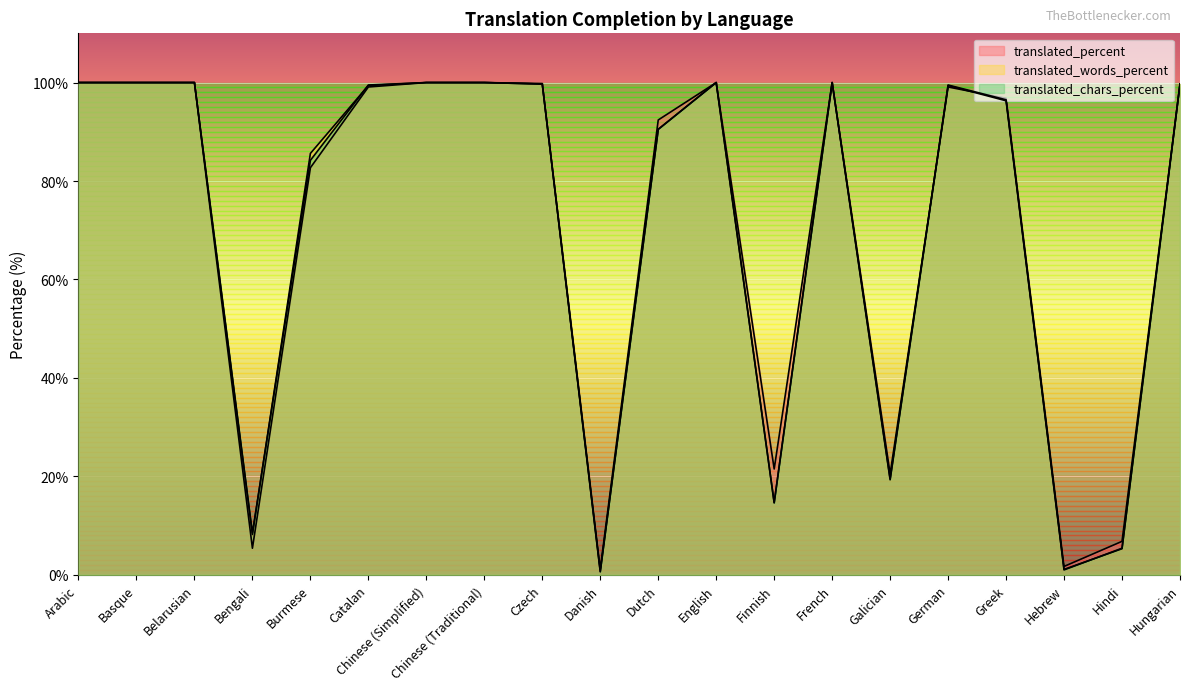

What is the sum of the translated_words_percent values at Chinese (Simplified) and Finnish?

114.7